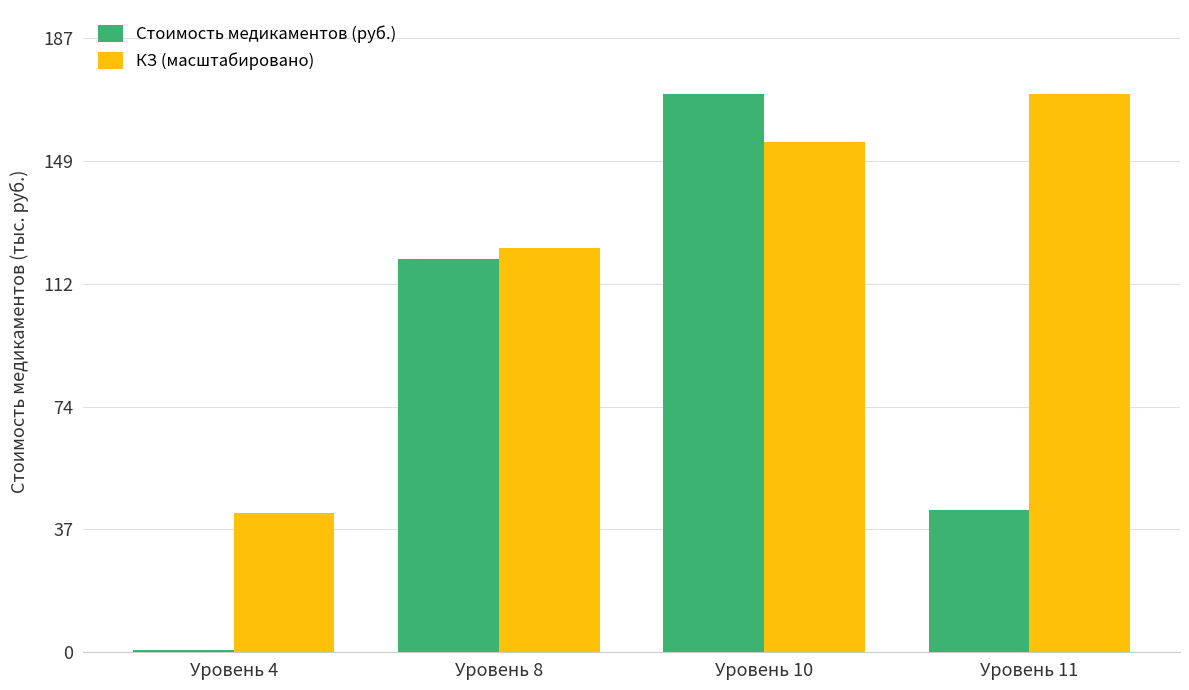

What is the maximum value for КЗ (масштабировано)?

170444.5